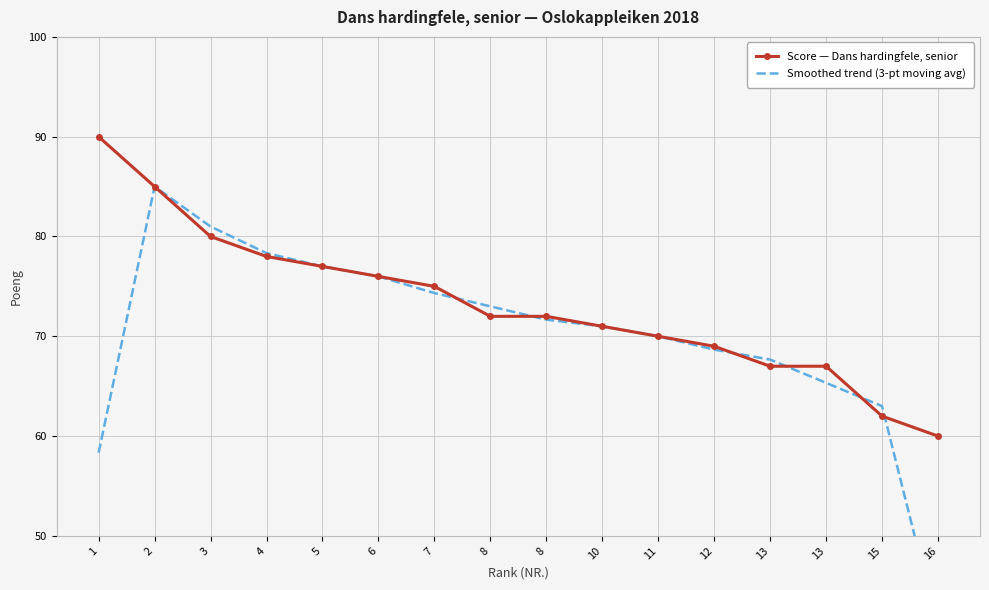

True or false: Score — Dans hardingfele, senior has more than 0 interior local peaks.

False